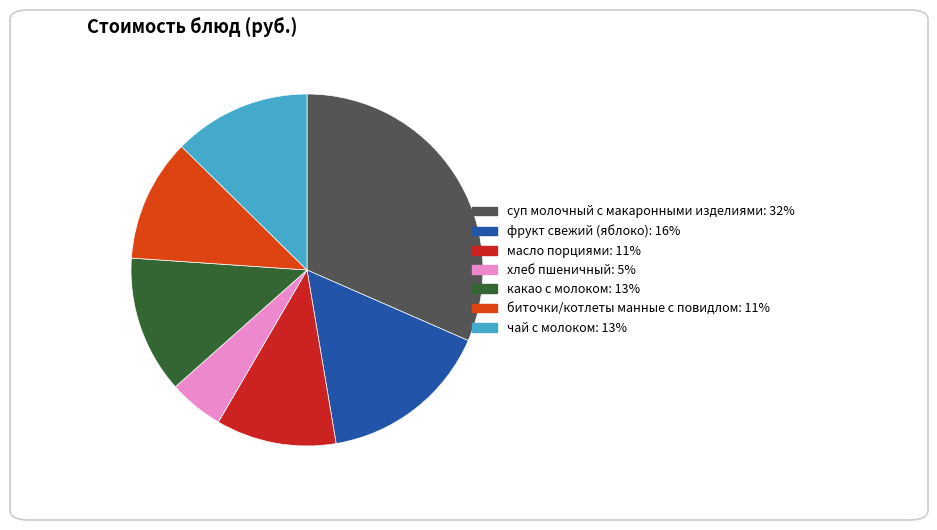

Does any single category account for the majority?

No